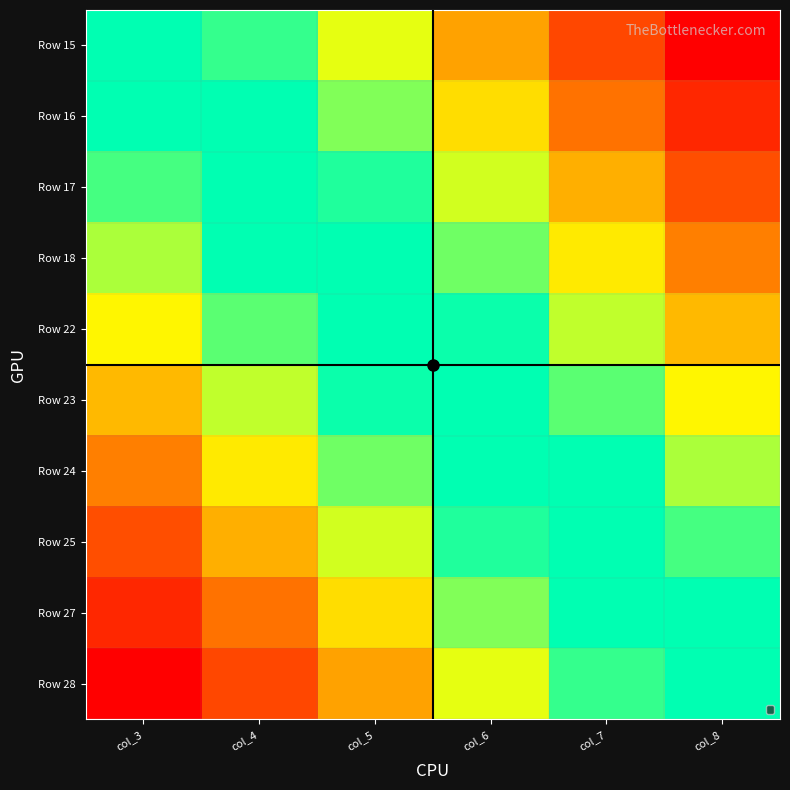

Reading left to right, extract all data points from this chart.

Row 15: col_3=0.0	col_4=0.2	col_5=0.4	col_6=0.6	col_7=0.8	col_8=1.0
Row 16: col_3=-0.1	col_4=0.1	col_5=0.3	col_6=0.5	col_7=0.7	col_8=0.9
Row 17: col_3=-0.2	col_4=-0.0	col_5=0.2	col_6=0.4	col_7=0.6	col_8=0.8
Row 18: col_3=-0.3	col_4=-0.1	col_5=0.1	col_6=0.3	col_7=0.5	col_8=0.7
Row 22: col_3=-0.4	col_4=-0.2	col_5=-0.0	col_6=0.2	col_7=0.4	col_8=0.6
Row 23: col_3=-0.6	col_4=-0.4	col_5=-0.2	col_6=0.0	col_7=0.2	col_8=0.4
Row 24: col_3=-0.7	col_4=-0.5	col_5=-0.3	col_6=-0.1	col_7=0.1	col_8=0.3
Row 25: col_3=-0.8	col_4=-0.6	col_5=-0.4	col_6=-0.2	col_7=0.0	col_8=0.2
Row 27: col_3=-0.9	col_4=-0.7	col_5=-0.5	col_6=-0.3	col_7=-0.1	col_8=0.1
Row 28: col_3=-1.0	col_4=-0.8	col_5=-0.6	col_6=-0.4	col_7=-0.2	col_8=0.0